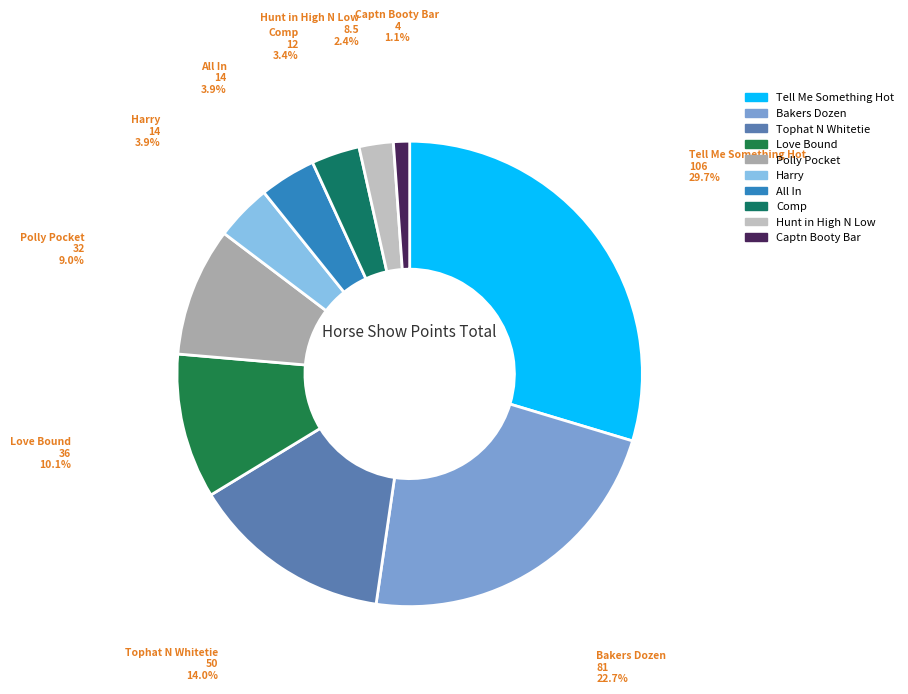

To the nearest percent, what is the difference between the largest and smallest slice percentages?

29%